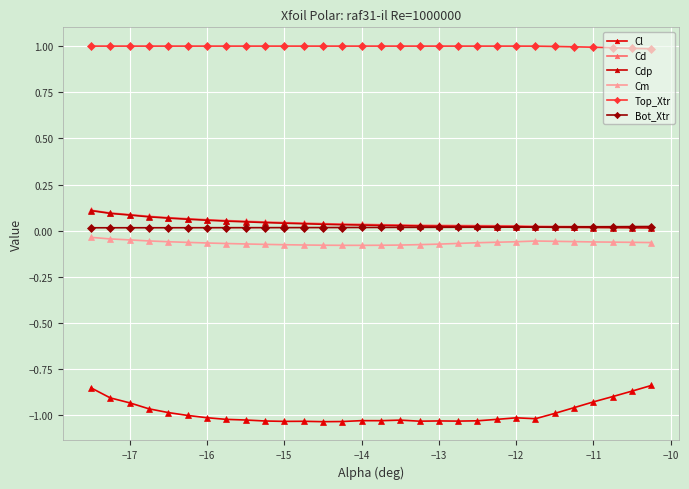

Count the number of data series in this chart.

6